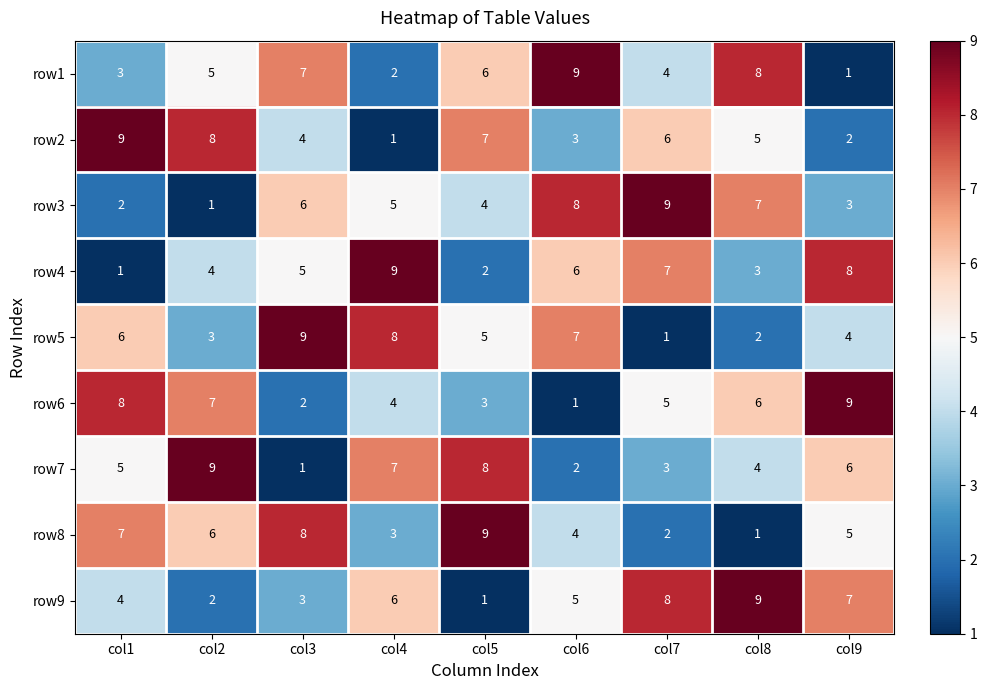

What is the difference between the second highest and second lowest values in the row4 series?

6